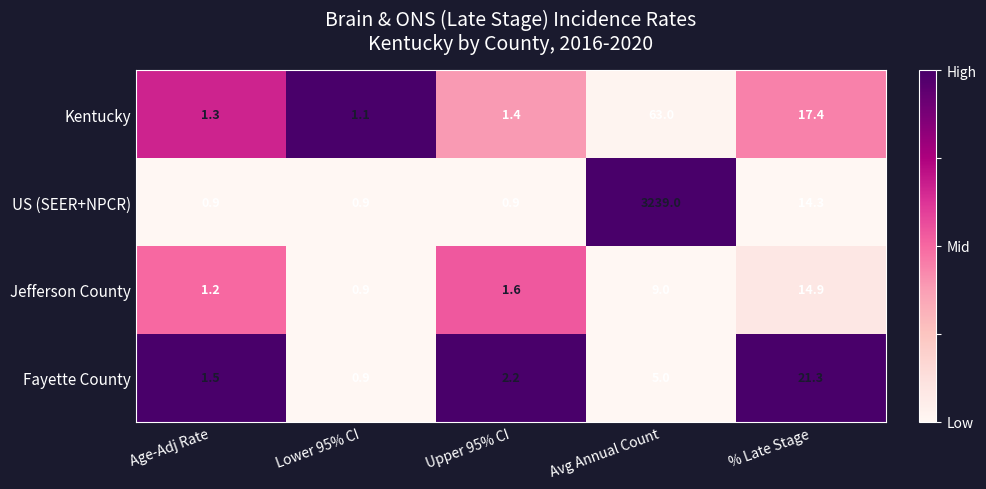

What is the difference between the second highest and second lowest values in the Fayette County series?

3.5